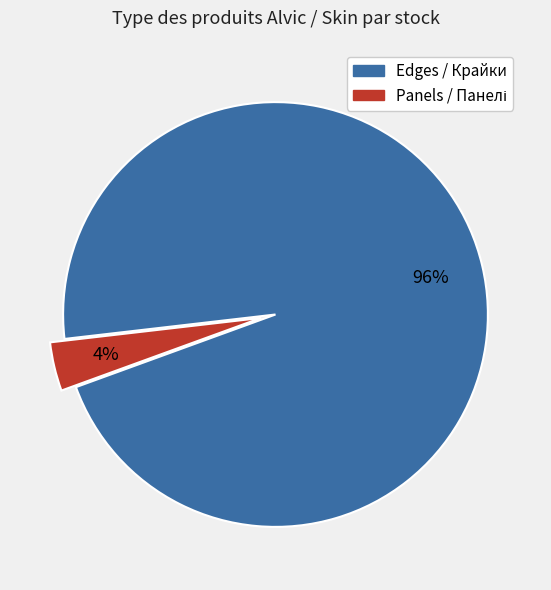

To the nearest percent, what is the average slice percentage?

50%